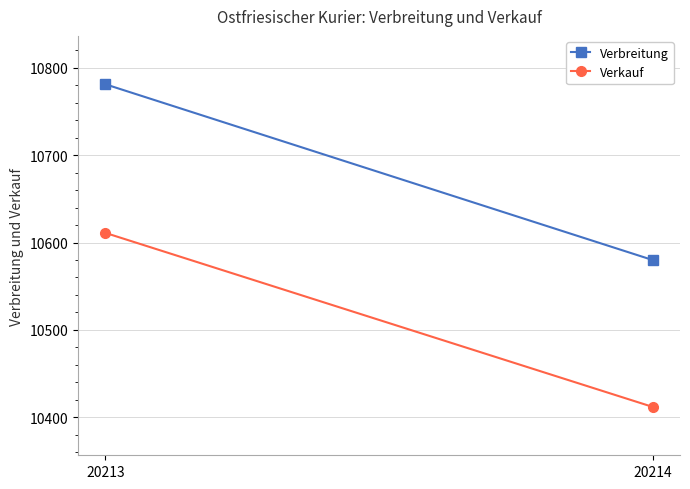

Which series has the widest spread of values?

Verbreitung